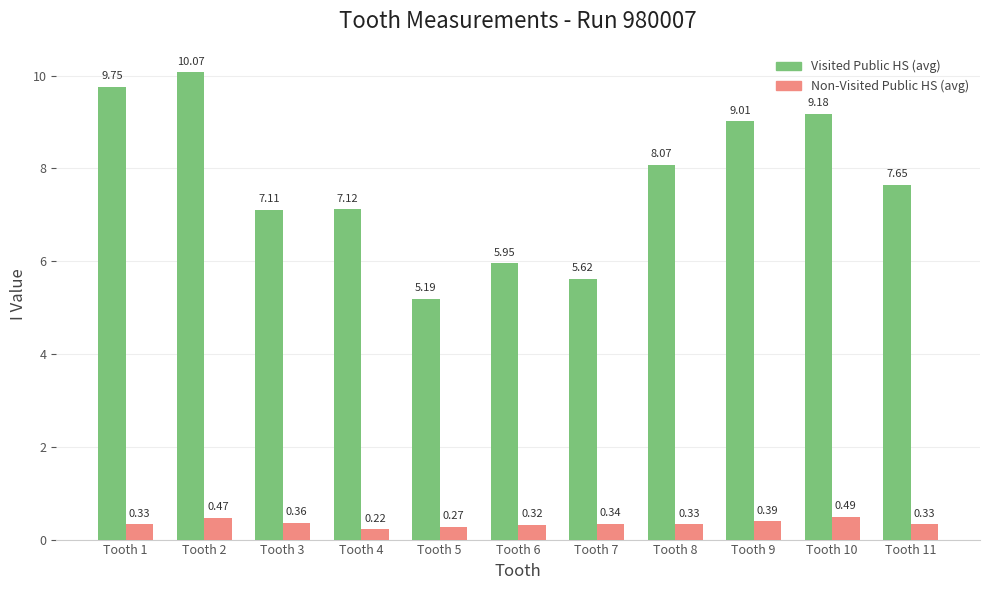

Rank the series by their maximum value, from highest to lowest.

Visited Public HS (avg), Non-Visited Public HS (avg)